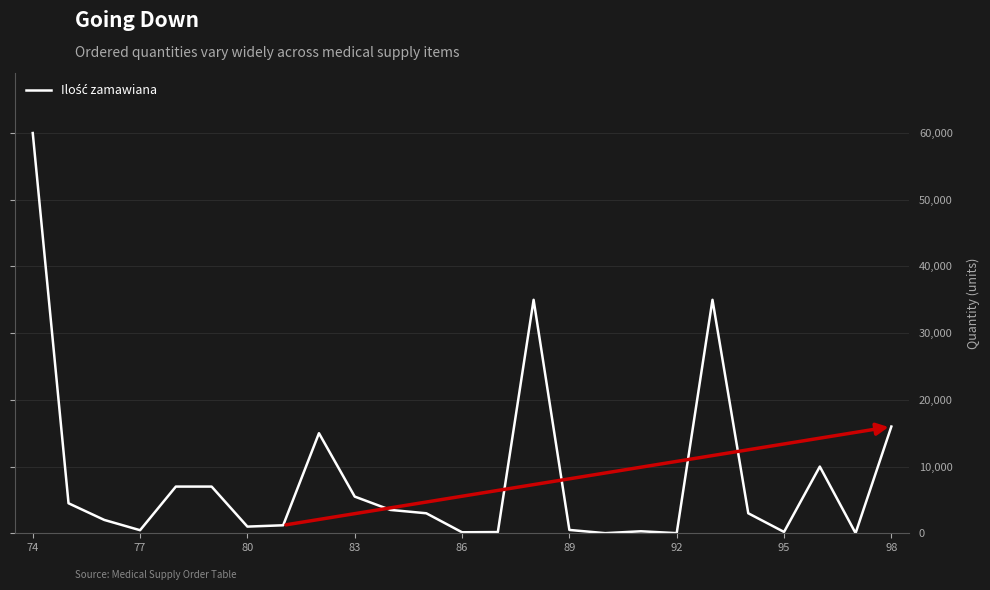

What is the difference between the maximum and minimum values?

59980